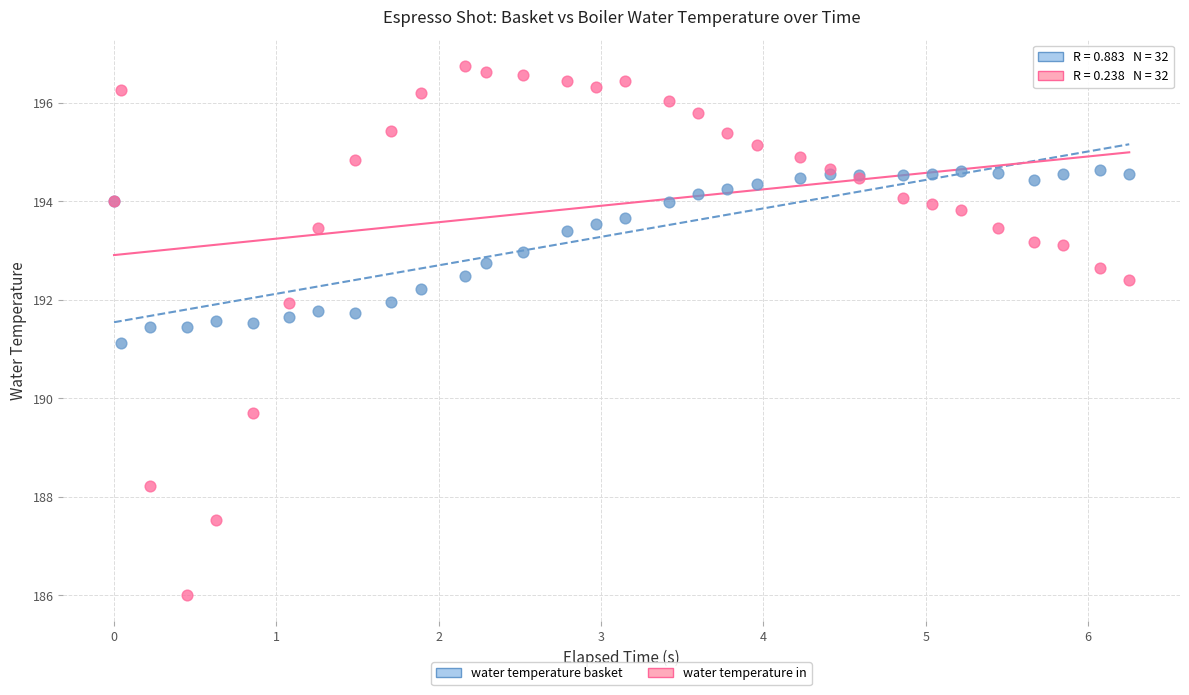

Across all series, what Y value is closest to 191?

191.1